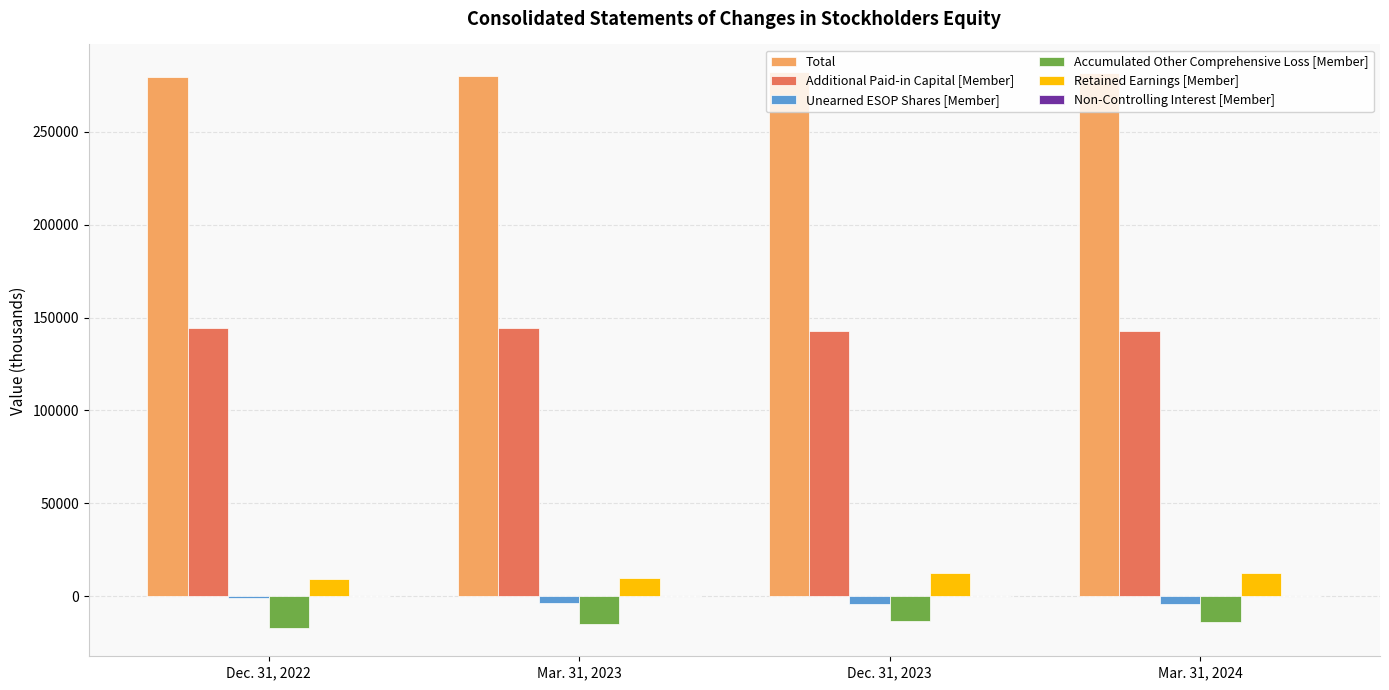

What is the highest value of the Additional Paid-in Capital [Member] series?

144286